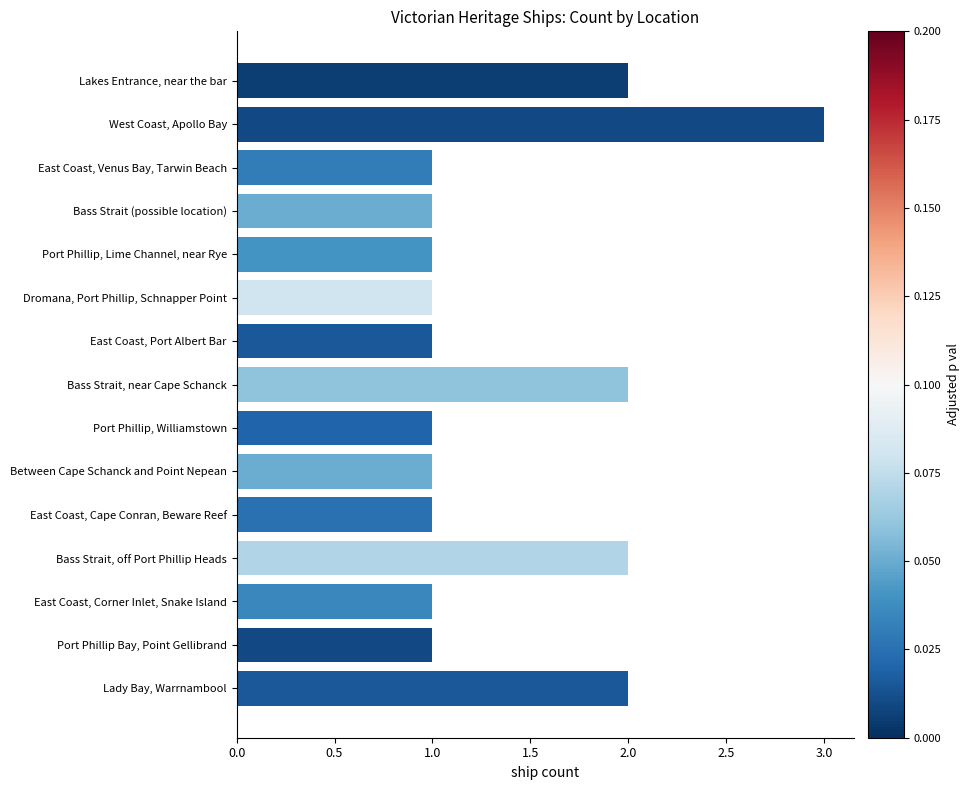

Which label corresponds to the largest value in the chart?

West Coast, Apollo Bay